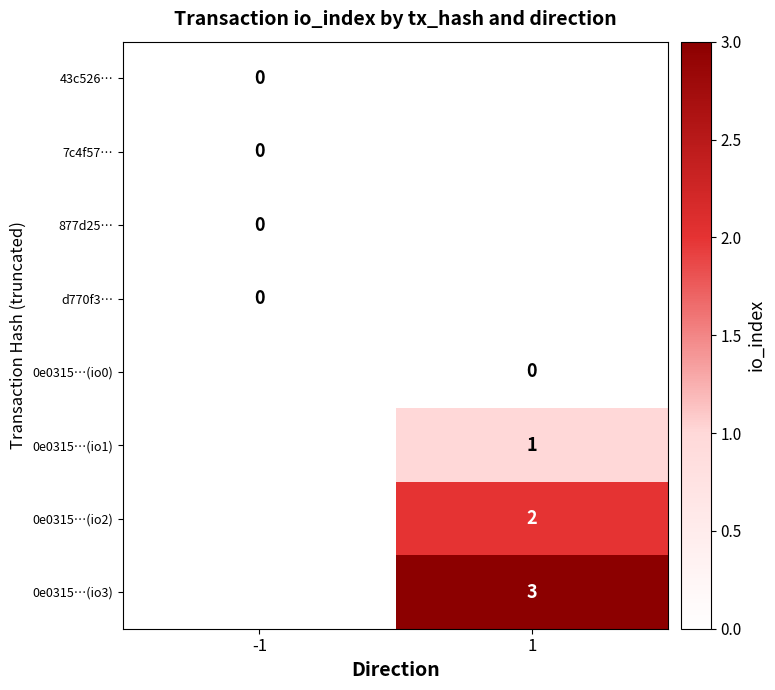

True or false: 0e0315…(io3) has a value of 2 at 1.

False